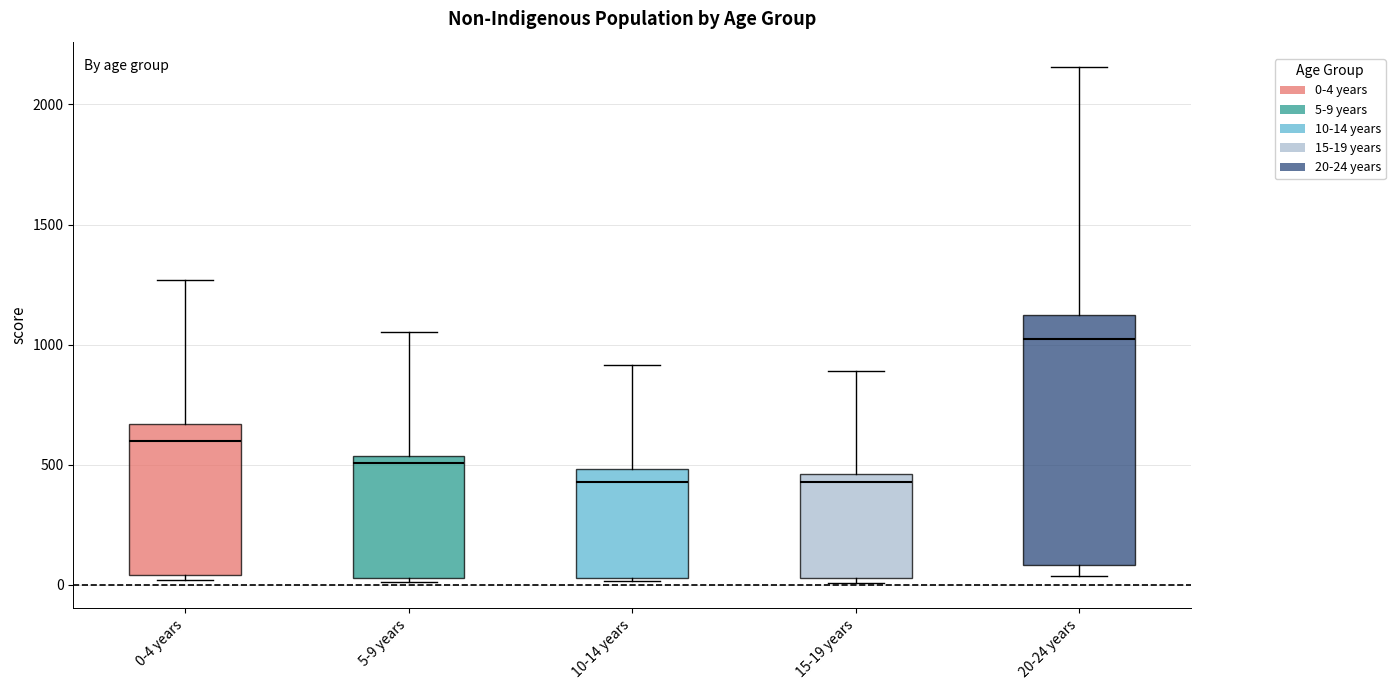

Reading left to right, read every box against the y-axis: the position of its median line, the range the box covers, and the ends of its whiskers. The values are not printed on the chart, so give them approximately, as read against the axis.

0-4 years: median 600, box 50 to 650, whiskers 0 to 1250
5-9 years: median 500, box 50 to 550, whiskers 0 to 1050
10-14 years: median 450, box 50 to 500, whiskers 0 to 900
15-19 years: median 450 (just below the box's upper edge), box 50 to 450, whiskers 0 to 900
20-24 years: median 1000, box 100 to 1100, whiskers 50 to 2150